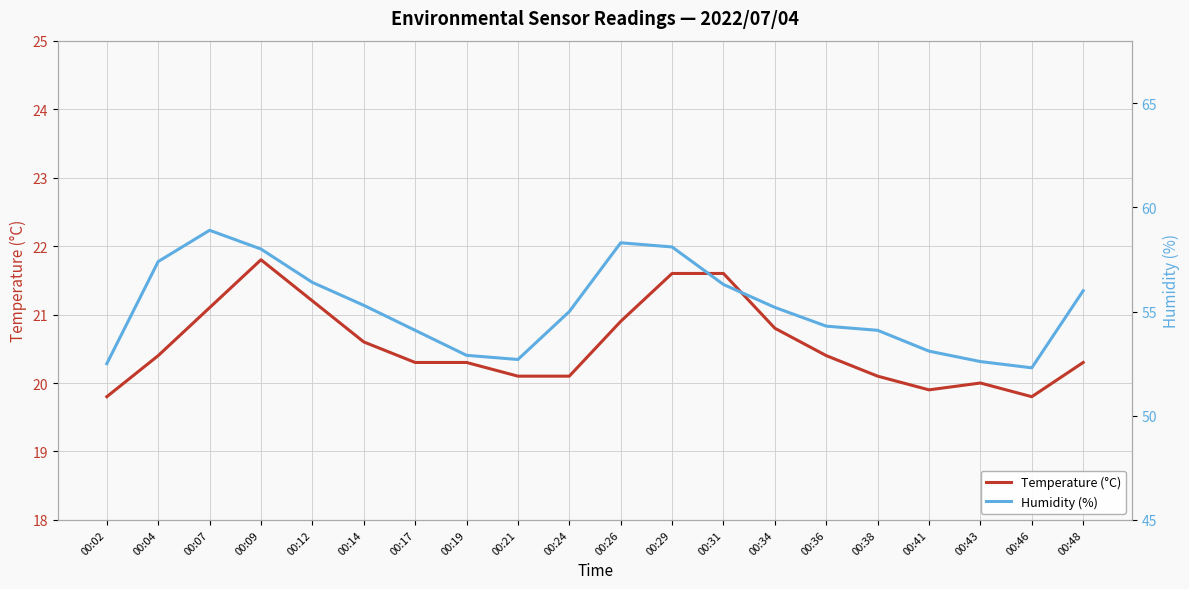

What is the value of the Temperature (°C) point at the 5th from the left?

21.2